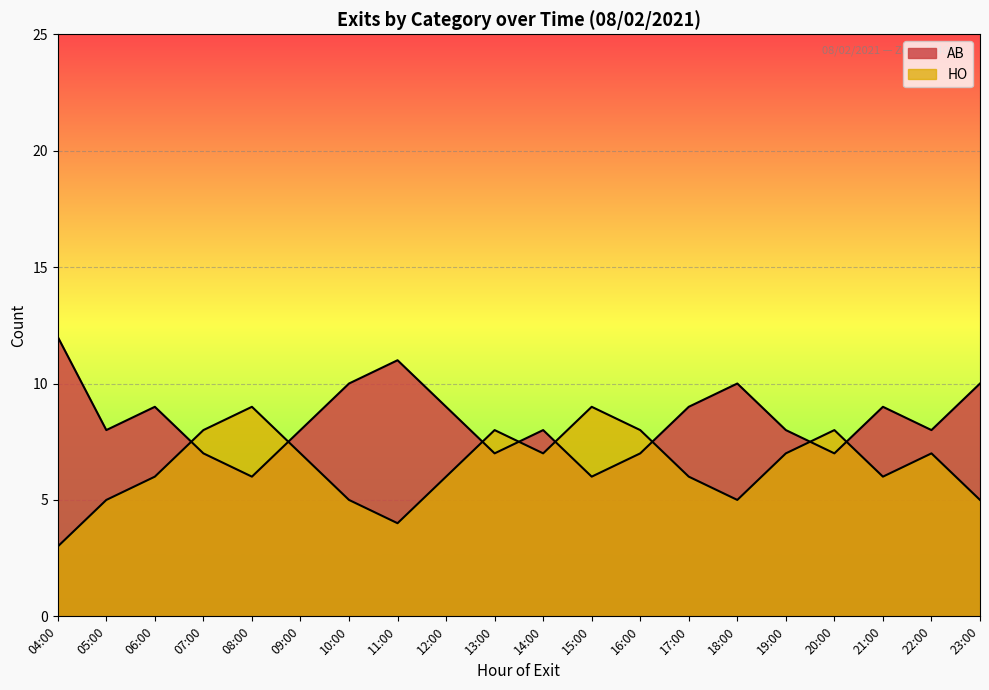

Reading left to right, transcribe all the data shown in this chart.

AB: 12	8	9	7	6	8	10	11	9	7	8	6	7	9	10	8	7	9	8	10
HO: 3	5	6	8	9	7	5	4	6	8	7	9	8	6	5	7	8	6	7	5